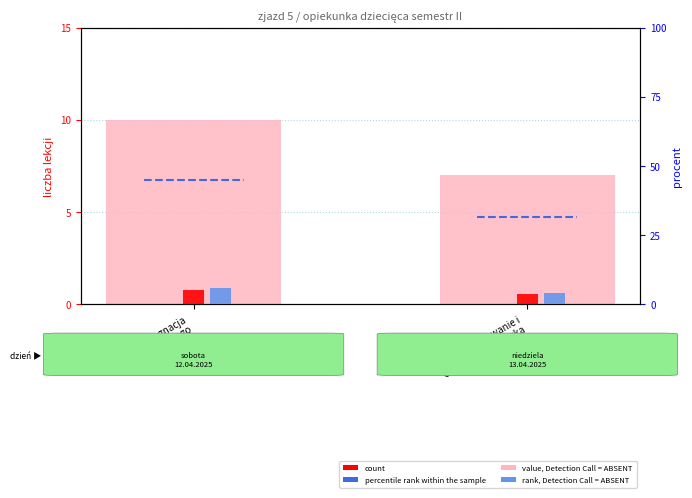

At which label does value, Detection Call = ABSENT reach its peak?

Pielęgnacja
dziecka zdrowego